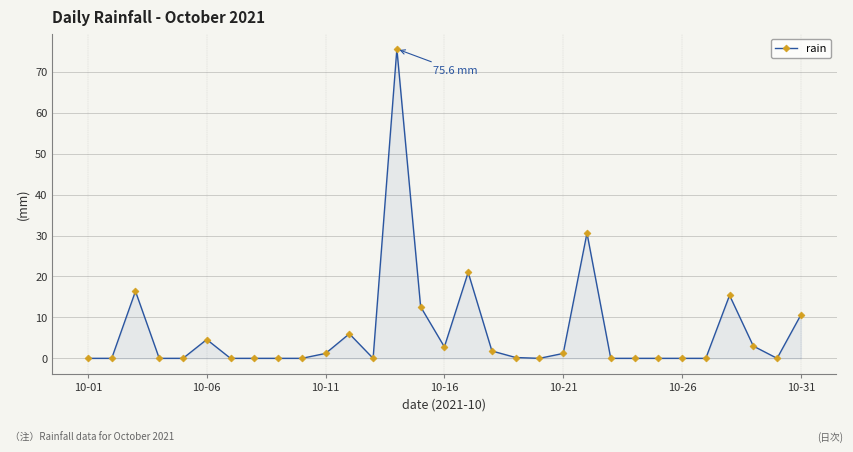

What is the difference between the second highest and second lowest values?

30.6